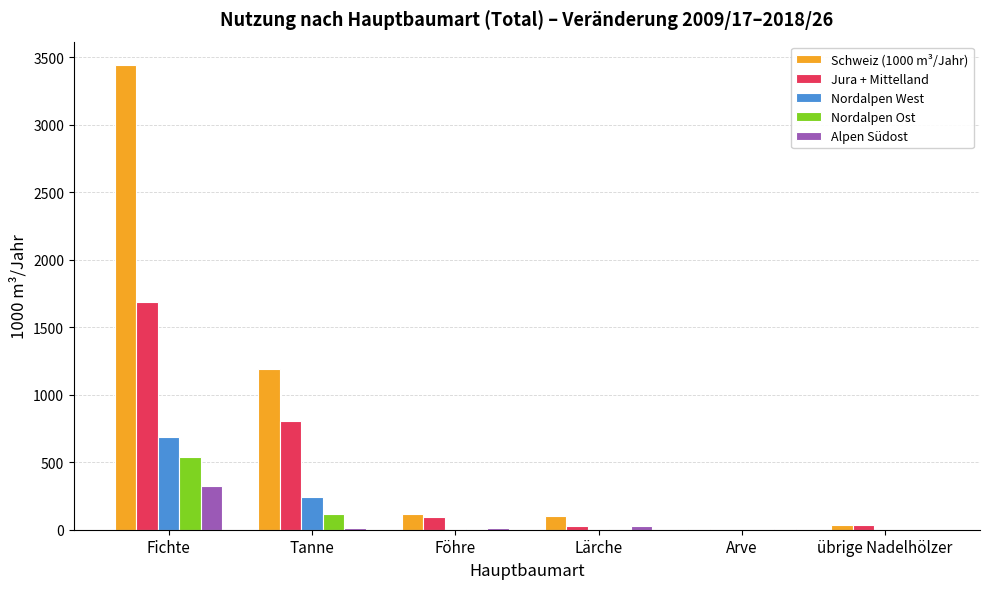

What is the sum of the Alpen Südost values at Tanne and Fichte?

340